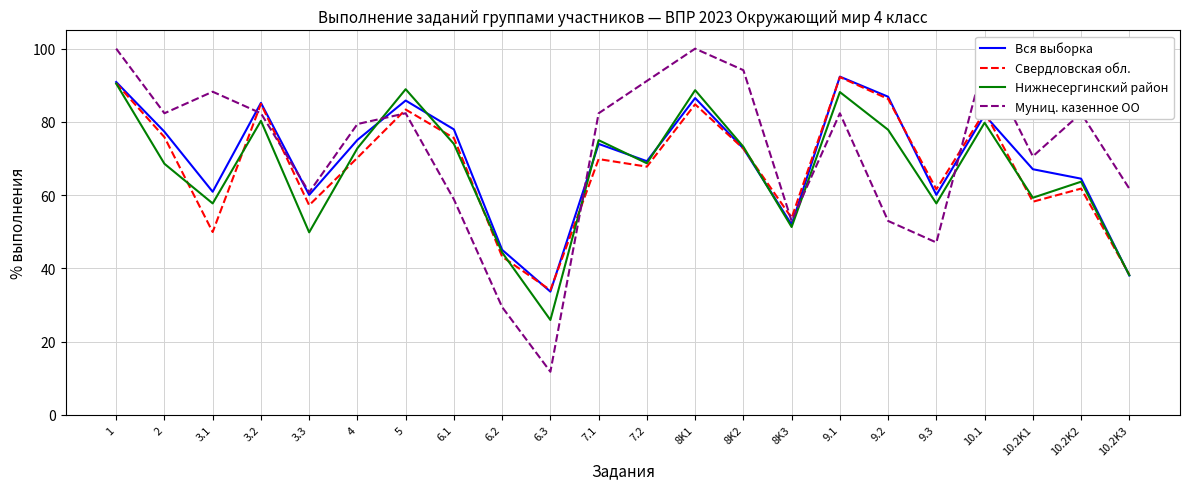

What are all the series names shown in the legend?

Вся выборка, Свердловская обл., Нижнесергинский район, Муниц. казенное ОО